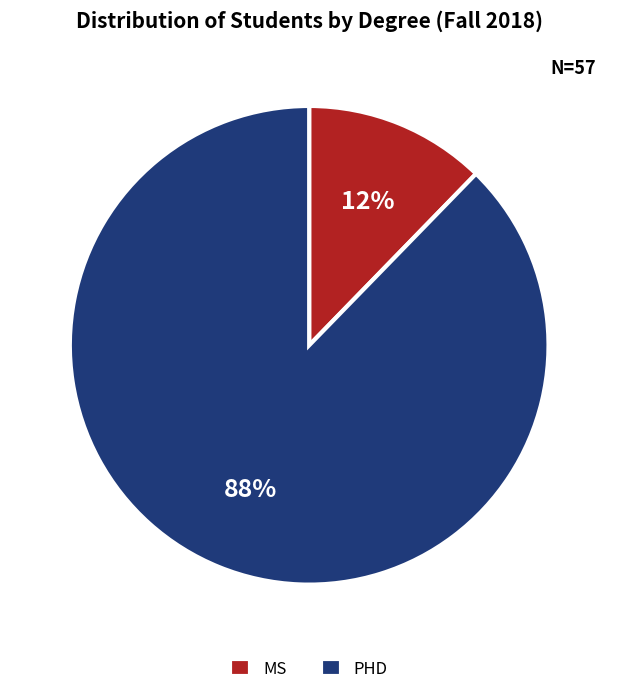

The MS slice represents 20% of the pie. True or false?

False